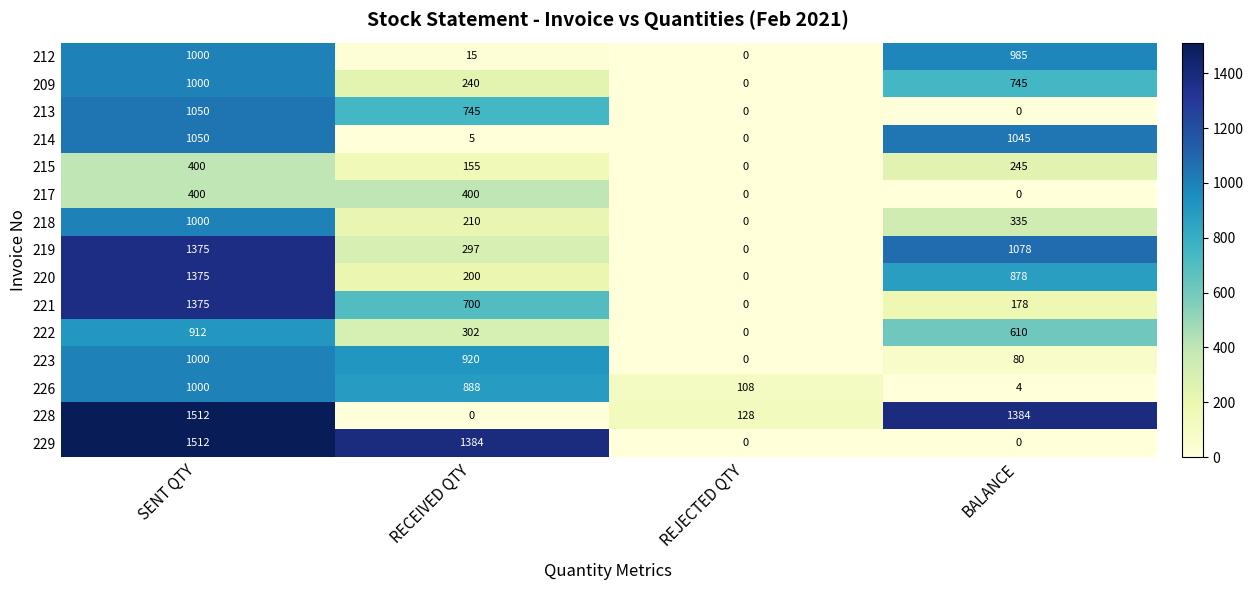

How many positive values does the 212 series have?

3